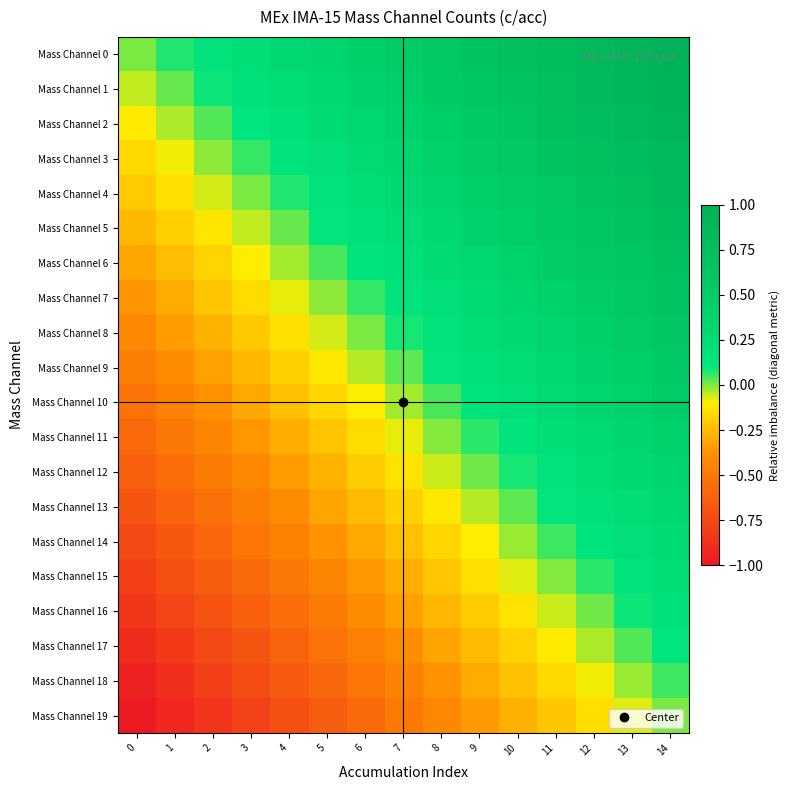

Reading left to right, what are all the values shown in this chart?

Mass Channel 0: 0=0.0	1=0.1	2=0.1	3=0.2	4=0.3	5=0.4	6=0.4	7=0.5	8=0.6	9=0.6	10=0.7	11=0.8	12=0.9	13=0.9	14=1.0
Mass Channel 1: 0=-0.1	1=0.0	2=0.1	3=0.2	4=0.2	5=0.3	6=0.4	7=0.4	8=0.5	9=0.6	10=0.7	11=0.7	12=0.8	13=0.9	14=0.9
Mass Channel 2: 0=-0.1	1=-0.0	2=0.0	3=0.1	4=0.2	5=0.3	6=0.3	7=0.4	8=0.5	9=0.5	10=0.6	11=0.7	12=0.8	13=0.8	14=0.9
Mass Channel 3: 0=-0.2	1=-0.1	2=-0.0	3=0.1	4=0.1	5=0.2	6=0.3	7=0.3	8=0.4	9=0.5	10=0.6	11=0.6	12=0.7	13=0.8	14=0.8
Mass Channel 4: 0=-0.2	1=-0.1	2=-0.1	3=0.0	4=0.1	5=0.1	6=0.2	7=0.3	8=0.4	9=0.4	10=0.5	11=0.6	12=0.6	13=0.7	14=0.8
Mass Channel 5: 0=-0.3	1=-0.2	2=-0.1	3=-0.0	4=0.0	5=0.1	6=0.2	7=0.2	8=0.3	9=0.4	10=0.5	11=0.5	12=0.6	13=0.7	14=0.7
Mass Channel 6: 0=-0.3	1=-0.2	2=-0.2	3=-0.1	4=-0.0	5=0.0	6=0.1	7=0.2	8=0.3	9=0.3	10=0.4	11=0.5	12=0.5	13=0.6	14=0.7
Mass Channel 7: 0=-0.4	1=-0.3	2=-0.2	3=-0.2	4=-0.1	5=-0.0	6=0.1	7=0.1	8=0.2	9=0.3	10=0.3	11=0.4	12=0.5	13=0.6	14=0.6
Mass Channel 8: 0=-0.4	1=-0.3	2=-0.3	3=-0.2	4=-0.1	5=-0.1	6=0.0	7=0.1	8=0.2	9=0.2	10=0.3	11=0.4	12=0.4	13=0.5	14=0.6
Mass Channel 9: 0=-0.5	1=-0.4	2=-0.3	3=-0.3	4=-0.2	5=-0.1	6=-0.0	7=0.0	8=0.1	9=0.2	10=0.2	11=0.3	12=0.4	13=0.5	14=0.5
Mass Channel 10: 0=-0.5	1=-0.5	2=-0.4	3=-0.3	4=-0.2	5=-0.2	6=-0.1	7=-0.0	8=0.0	9=0.1	10=0.2	11=0.3	12=0.3	13=0.4	14=0.5
Mass Channel 11: 0=-0.6	1=-0.5	2=-0.4	3=-0.4	4=-0.3	5=-0.2	6=-0.2	7=-0.1	8=-0.0	9=0.1	10=0.1	11=0.2	12=0.3	13=0.3	14=0.4
Mass Channel 12: 0=-0.6	1=-0.6	2=-0.5	3=-0.4	4=-0.3	5=-0.3	6=-0.2	7=-0.1	8=-0.1	9=0.0	10=0.1	11=0.2	12=0.2	13=0.3	14=0.4
Mass Channel 13: 0=-0.7	1=-0.6	2=-0.5	3=-0.5	4=-0.4	5=-0.3	6=-0.3	7=-0.2	8=-0.1	9=-0.0	10=0.0	11=0.1	12=0.2	13=0.2	14=0.3
Mass Channel 14: 0=-0.7	1=-0.7	2=-0.6	3=-0.5	4=-0.5	5=-0.4	6=-0.3	7=-0.2	8=-0.2	9=-0.1	10=-0.0	11=0.0	12=0.1	13=0.2	14=0.3
Mass Channel 15: 0=-0.8	1=-0.7	2=-0.6	3=-0.6	4=-0.5	5=-0.4	6=-0.4	7=-0.3	8=-0.2	9=-0.1	10=-0.1	11=-0.0	12=0.1	13=0.1	14=0.2
Mass Channel 16: 0=-0.8	1=-0.8	2=-0.7	3=-0.6	4=-0.6	5=-0.5	6=-0.4	7=-0.3	8=-0.3	9=-0.2	10=-0.1	11=-0.1	12=0.0	13=0.1	14=0.2
Mass Channel 17: 0=-0.9	1=-0.8	2=-0.8	3=-0.7	4=-0.6	5=-0.5	6=-0.5	7=-0.4	8=-0.3	9=-0.3	10=-0.2	11=-0.1	12=-0.0	13=0.0	14=0.1
Mass Channel 18: 0=-0.9	1=-0.9	2=-0.8	3=-0.7	4=-0.7	5=-0.6	6=-0.5	7=-0.4	8=-0.4	9=-0.3	10=-0.2	11=-0.2	12=-0.1	13=-0.0	14=0.1
Mass Channel 19: 0=-1.0	1=-0.9	2=-0.9	3=-0.8	4=-0.7	5=-0.6	6=-0.6	7=-0.5	8=-0.4	9=-0.4	10=-0.3	11=-0.2	12=-0.1	13=-0.1	14=0.0